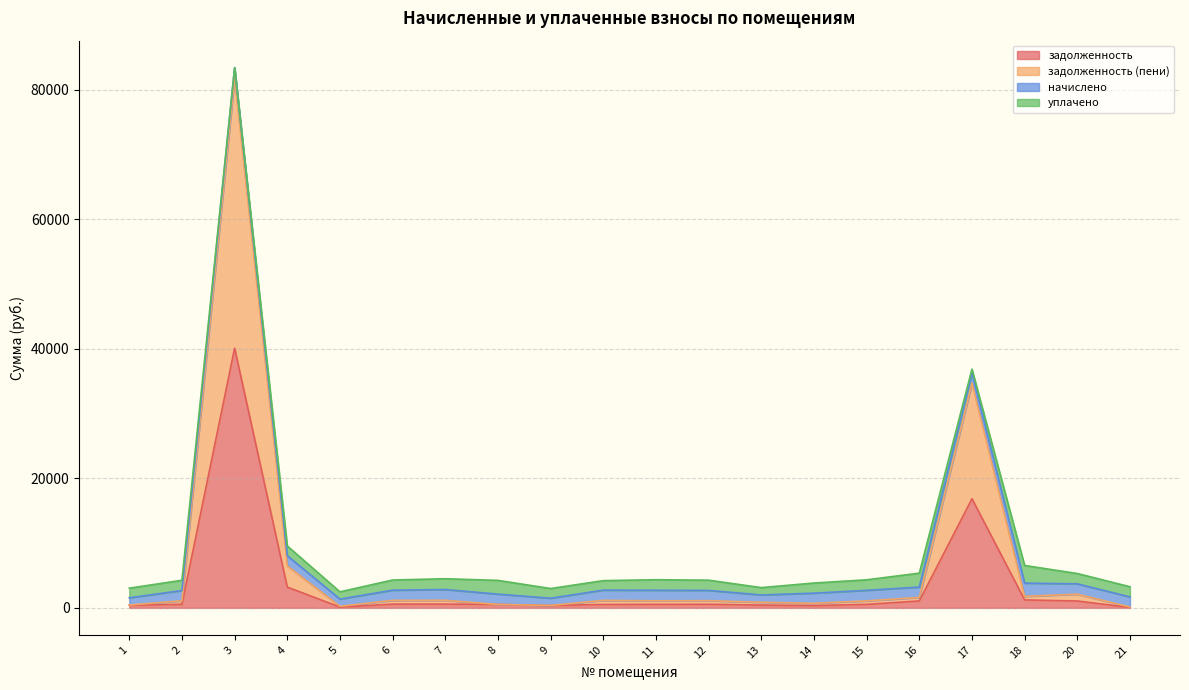

What are all the series names shown in the legend?

задолженность, задолженность (пени), начислено, уплачено